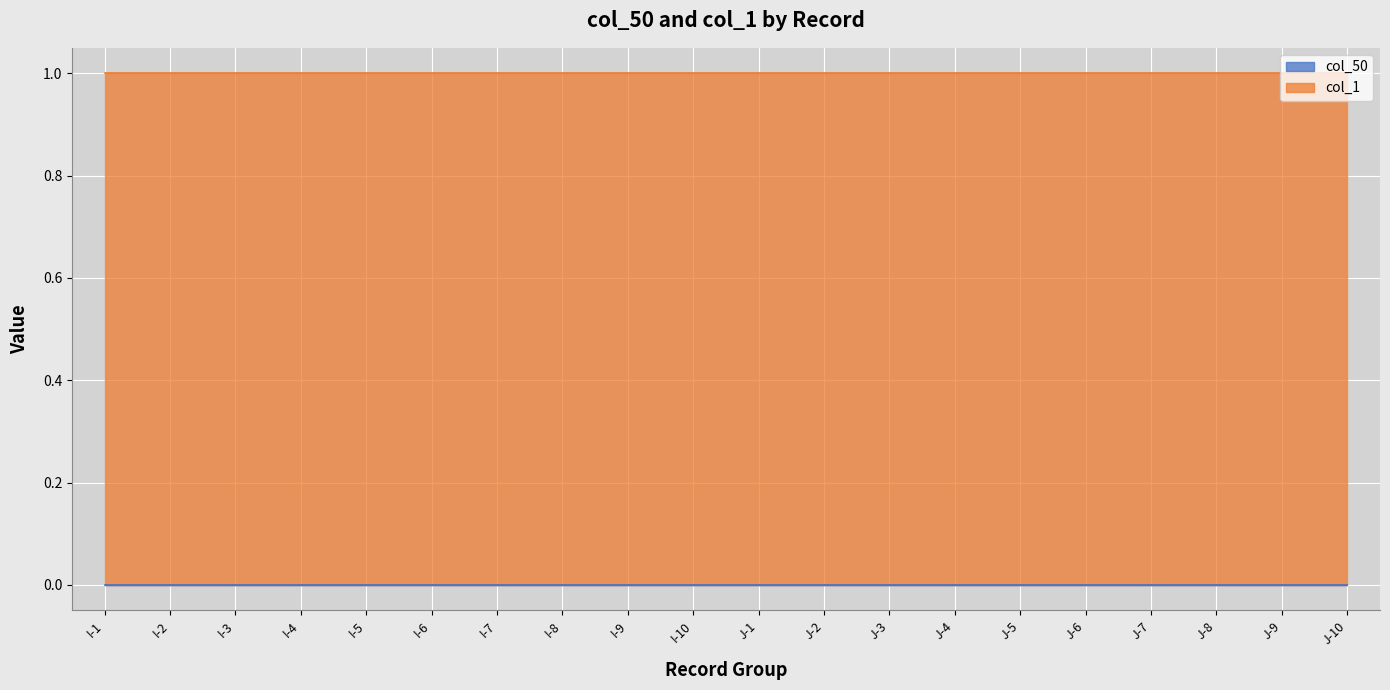

What is the label of the 18th point from the right?

I-3